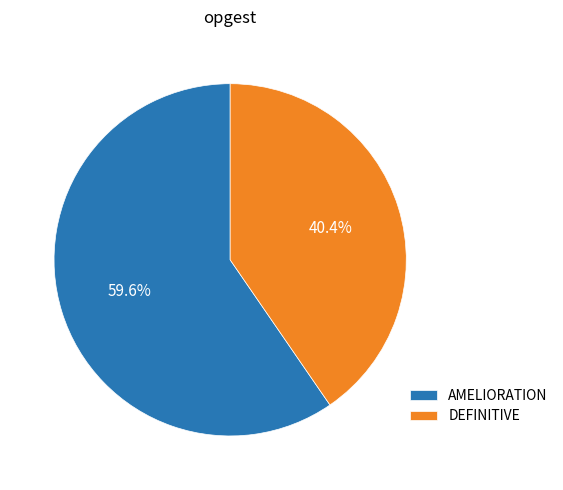

How many slices are in this pie chart?

2